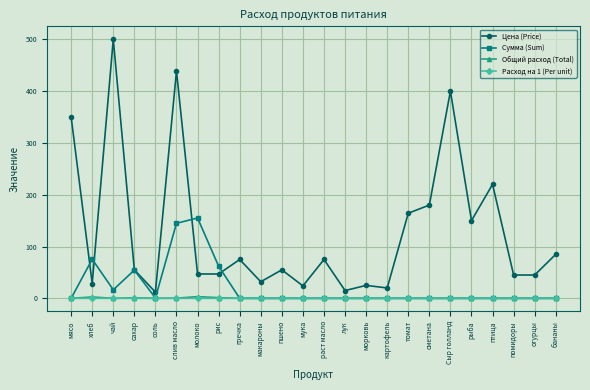

True or false: Общий расход (Total) and Цена (Price) cross at least once.

False